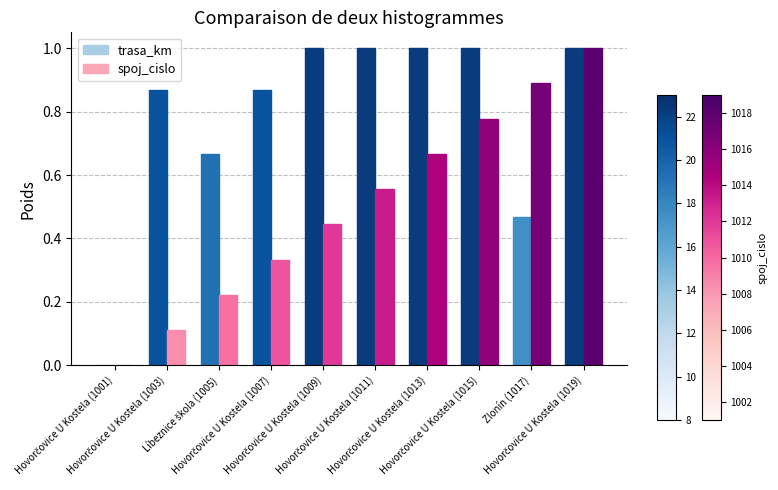

Which series has the largest total across all categories?

trasa_km